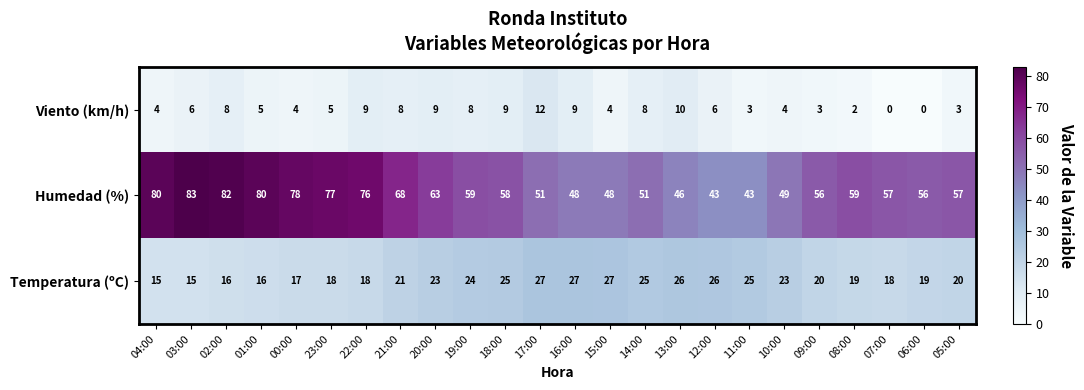

What is the total value across all series at 08:00?

80